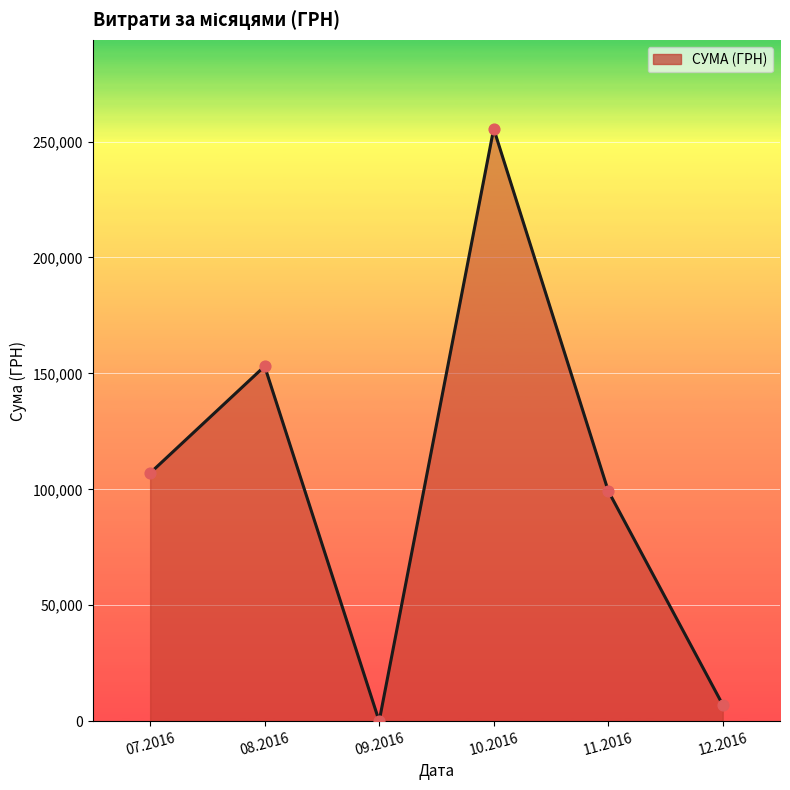

What is the change in value from 10.2016 to 11.2016?

-156232.4